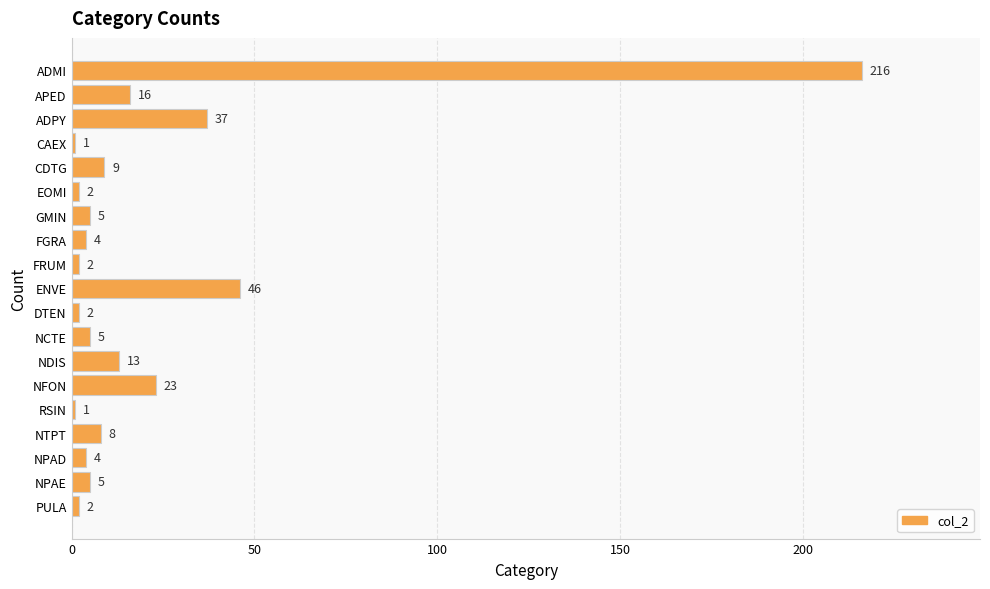

Reading top to bottom, transcribe all the data shown in this chart.

216	16	37	1	9	2	5	4	2	46	2	5	13	23	1	8	4	5	2